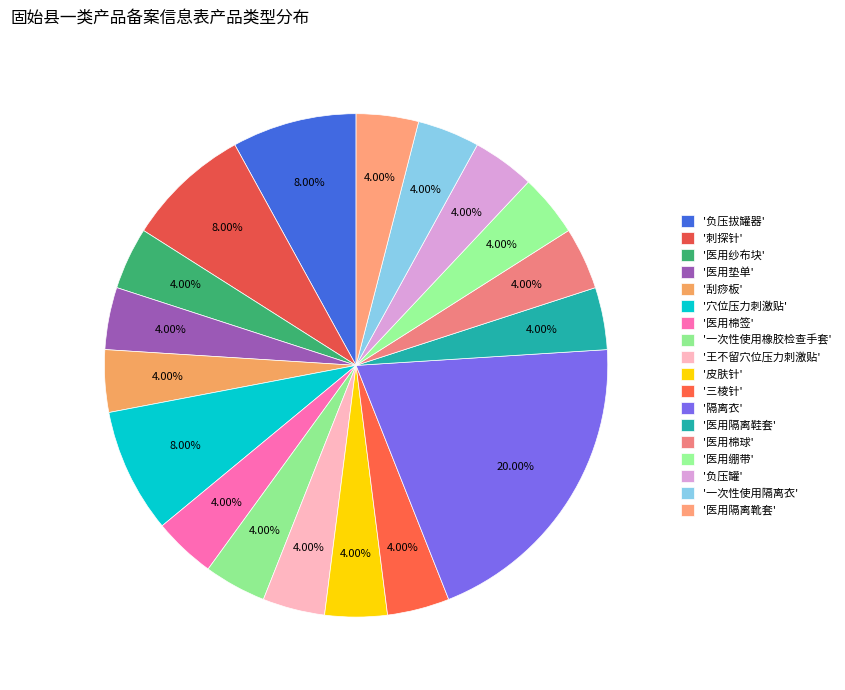

Is there a majority slice in this chart?

No